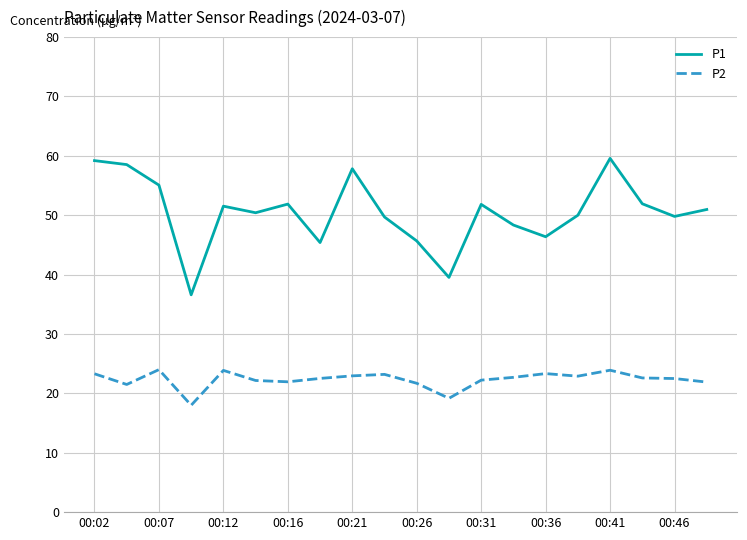

True or false: P1 and P2 cross at least once.

False